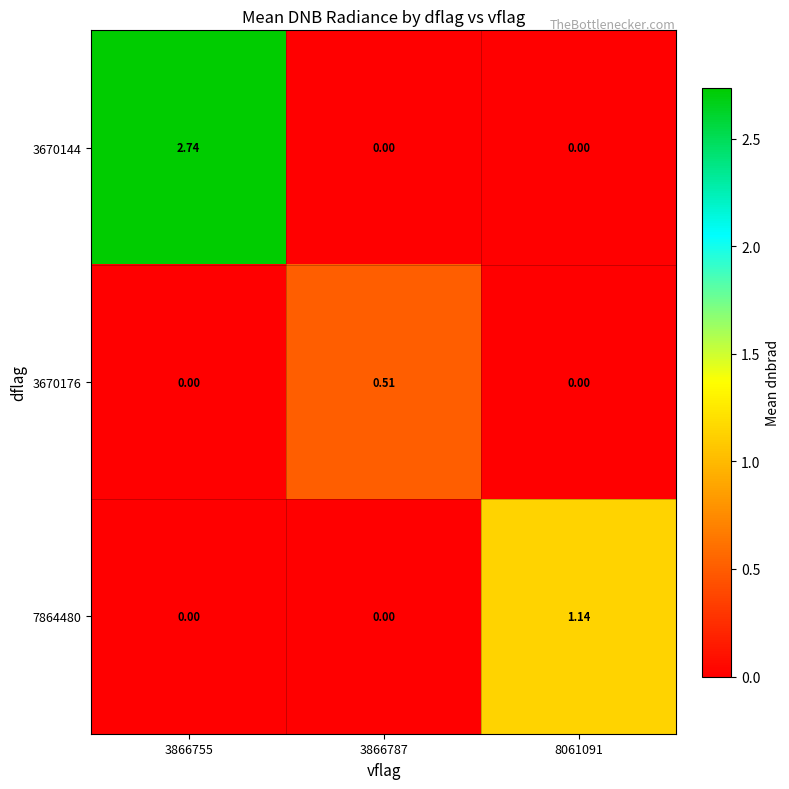

At how many categories does at least one series exceed 2?

1